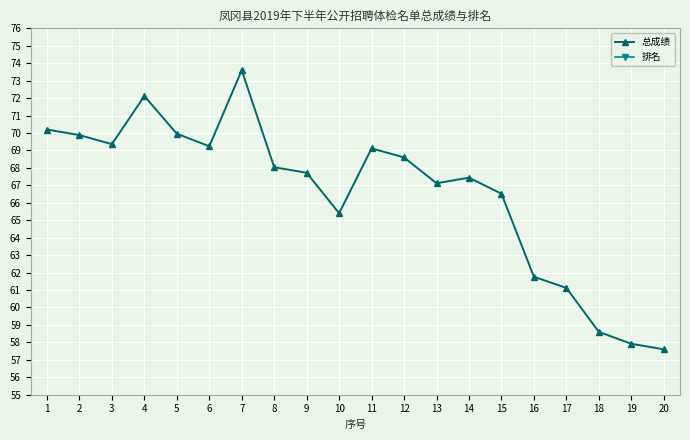

What is the sum of the 排名 values at 20 and 12?

8.0